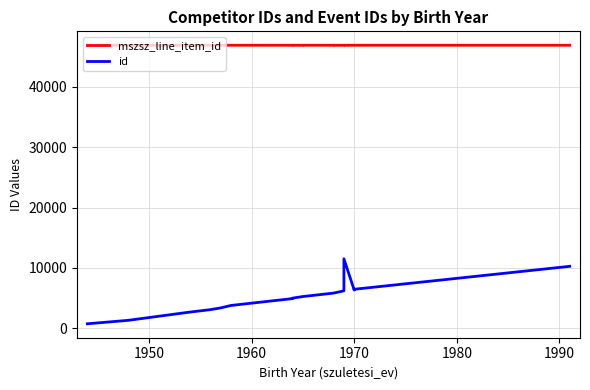

How many interior local valleys does the id series have?

1